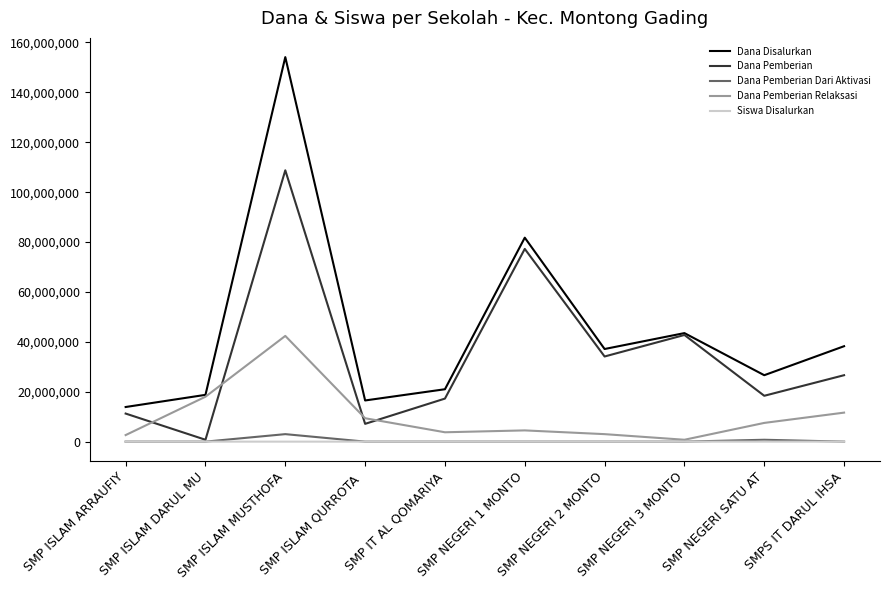

What is the difference between the highest and lowest values at SMP NEGERI 3 MONTO?

43500000